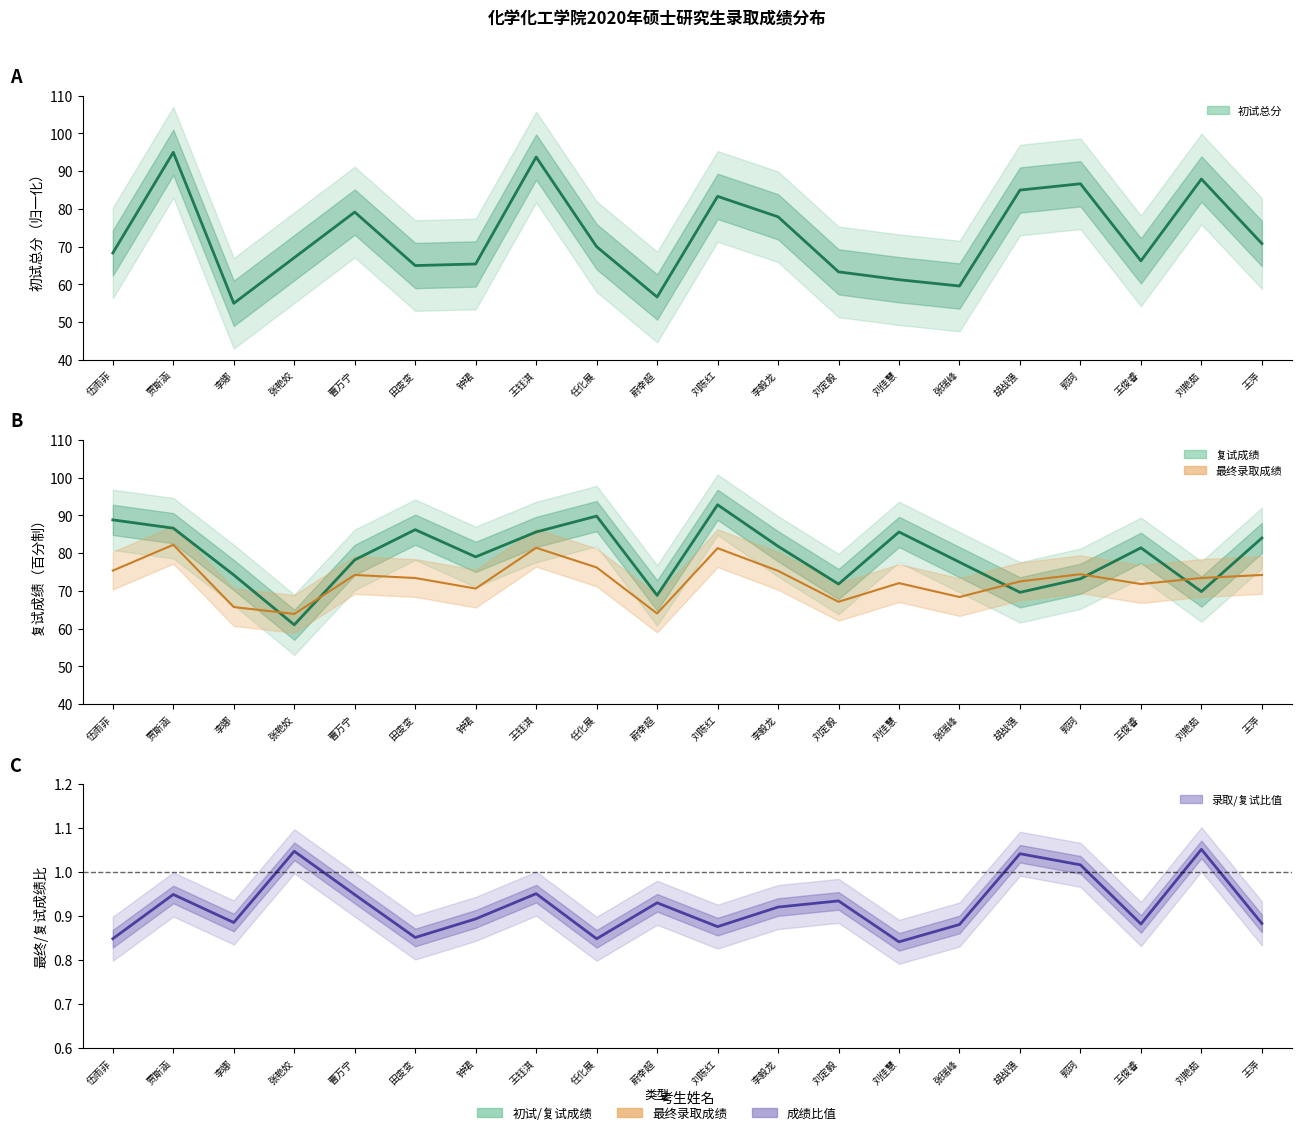

Is the value of 复试成绩 at 李娜 greater than the value of 最终/复试成绩比 at 田变变?

Yes